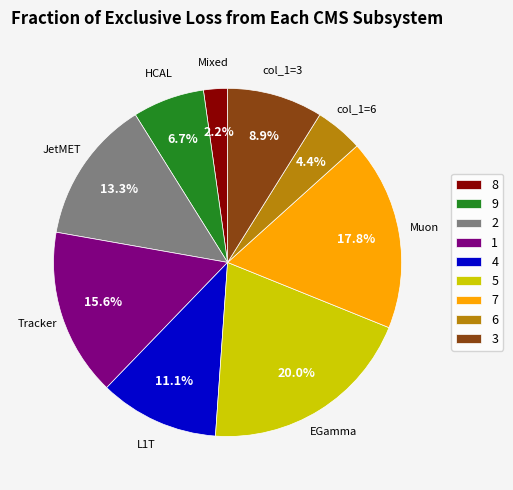

Is 9 the majority of the pie?

No